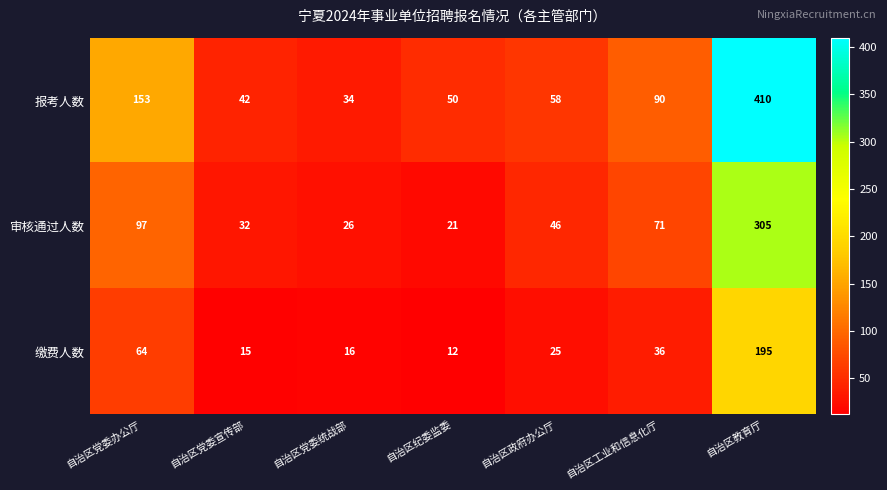

At 自治区党委统战部, list the series in order from smallest to largest.

缴费人数, 审核通过人数, 报考人数